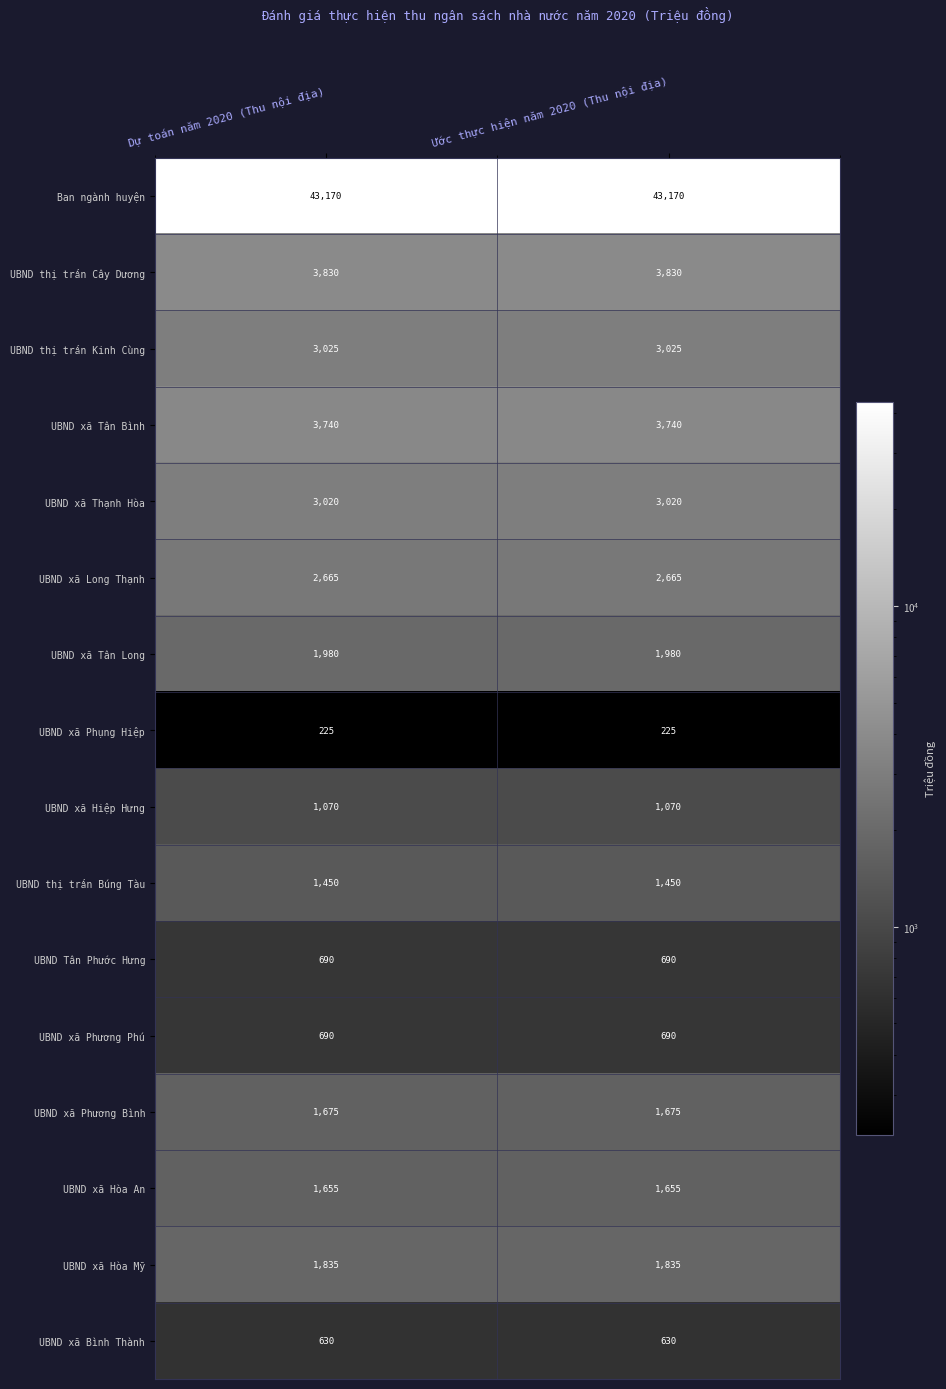

The Ban ngành huyện series shows 24205 at Ước thực hiện năm 2020 (Thu nội địa). True or false?

False